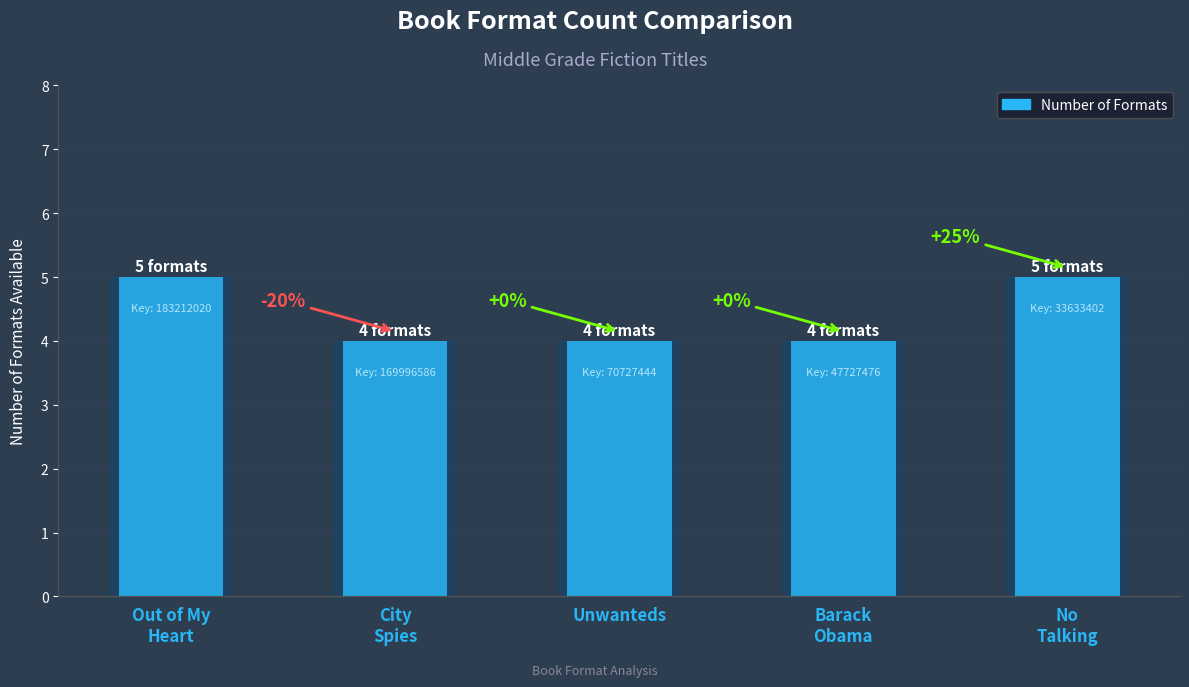

What position from the right is Barack Obama?

2